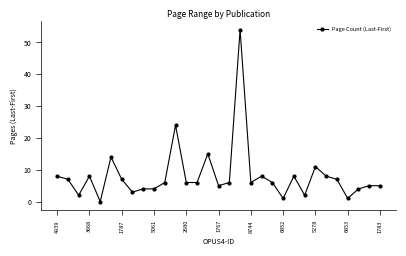

What is the greatest value displayed?

54